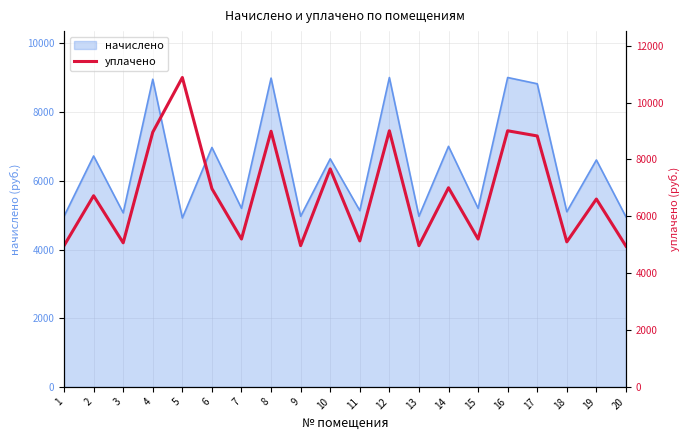

At which label is the value closest to 7916?

10